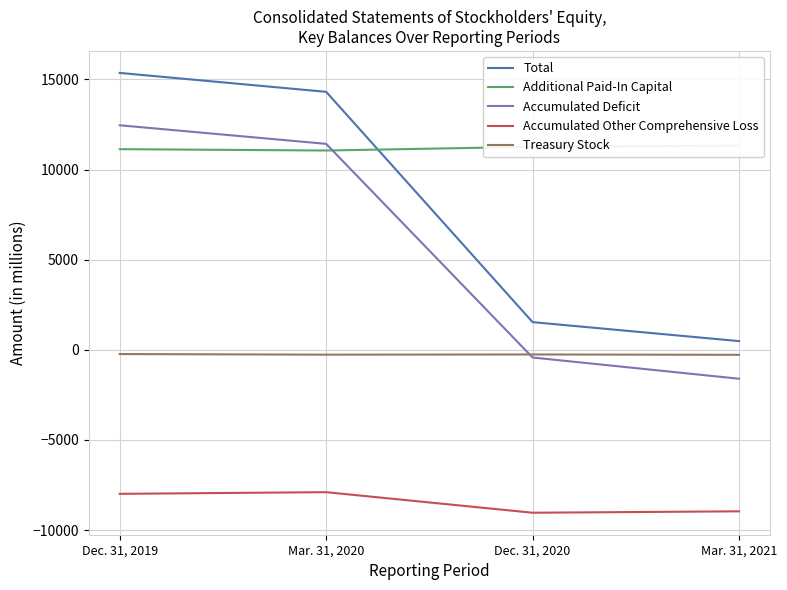

What are all the series names shown in the legend?

Total, Additional Paid-In Capital, Accumulated Deficit, Accumulated Other Comprehensive Loss, Treasury Stock